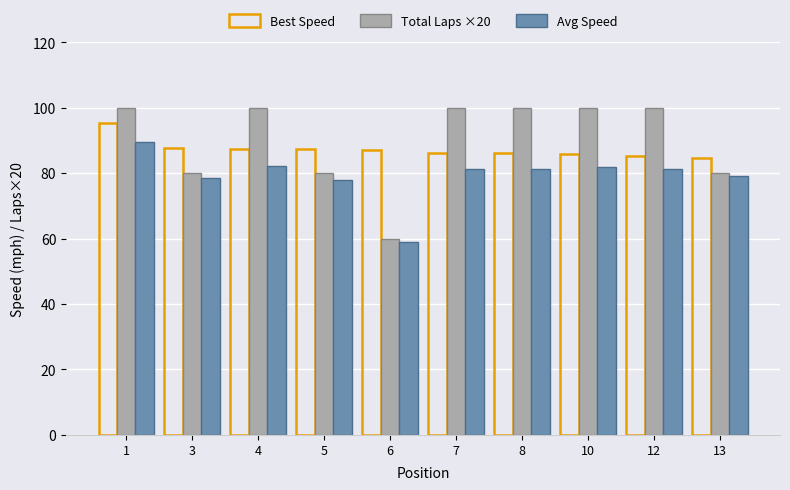

What is the difference between the highest and lowest values at 6?

28.1